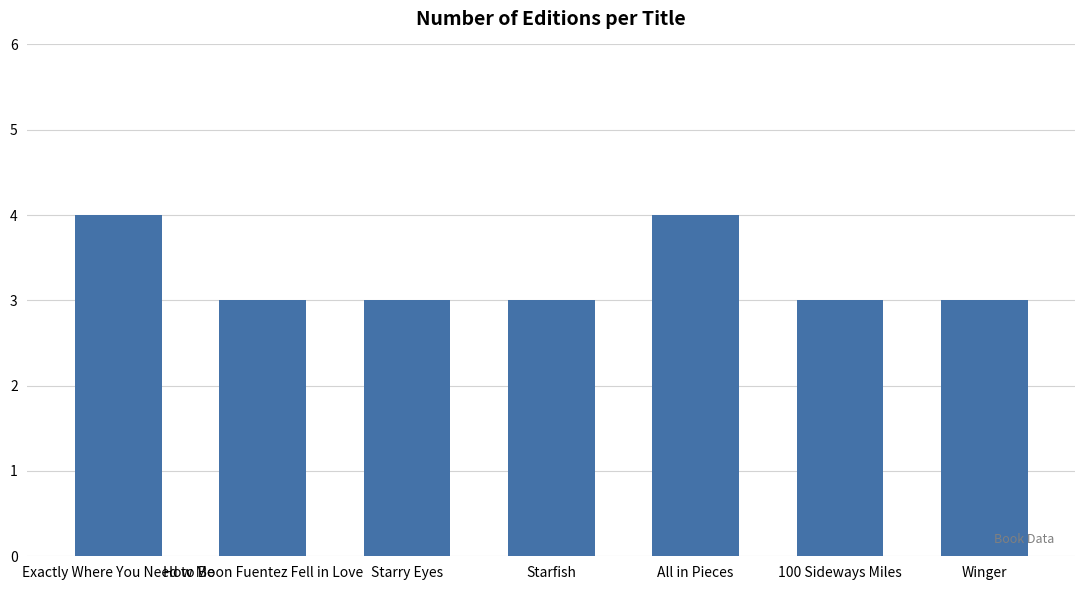

What is the value of the 2nd bar from the left?

3